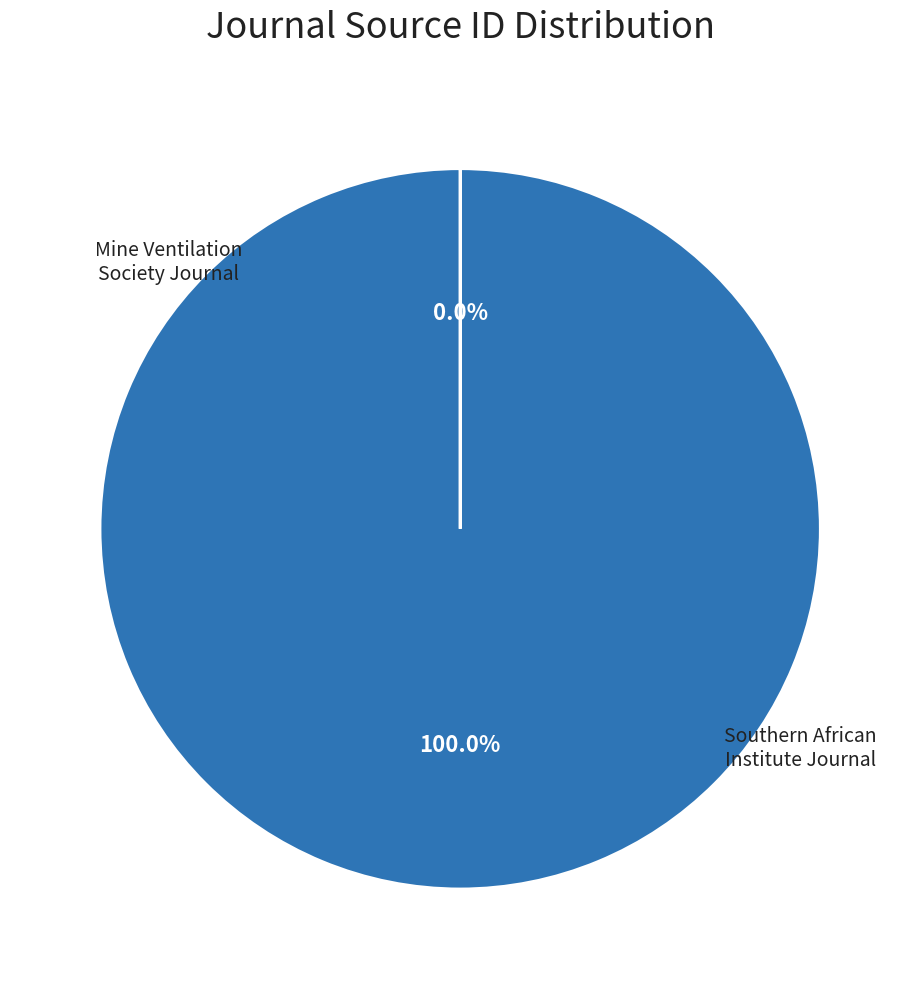

Is there any slice that represents more than half of the pie?

Yes